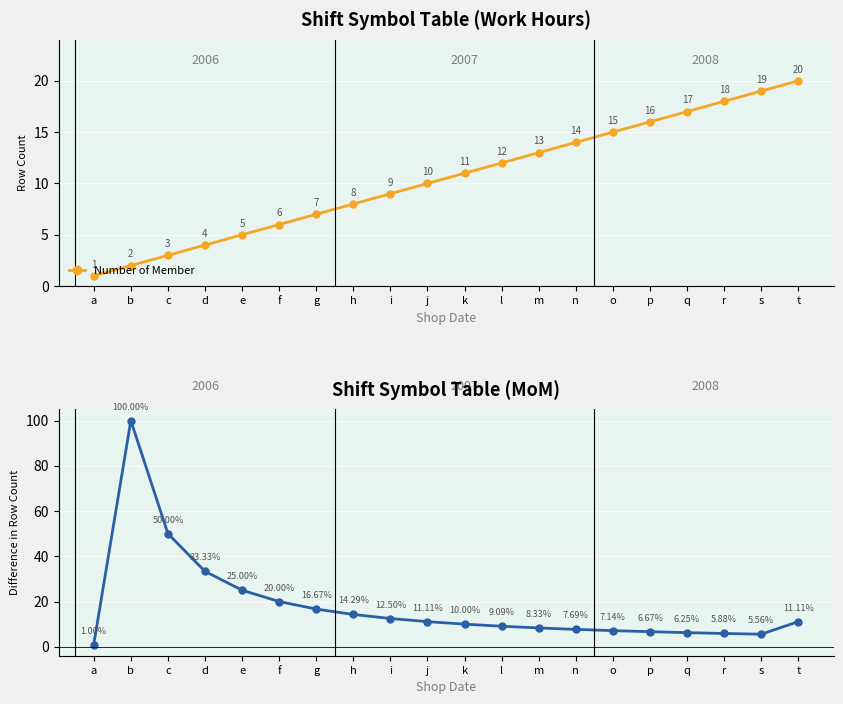

Does the chart display data point markers on the line(s)?

Yes